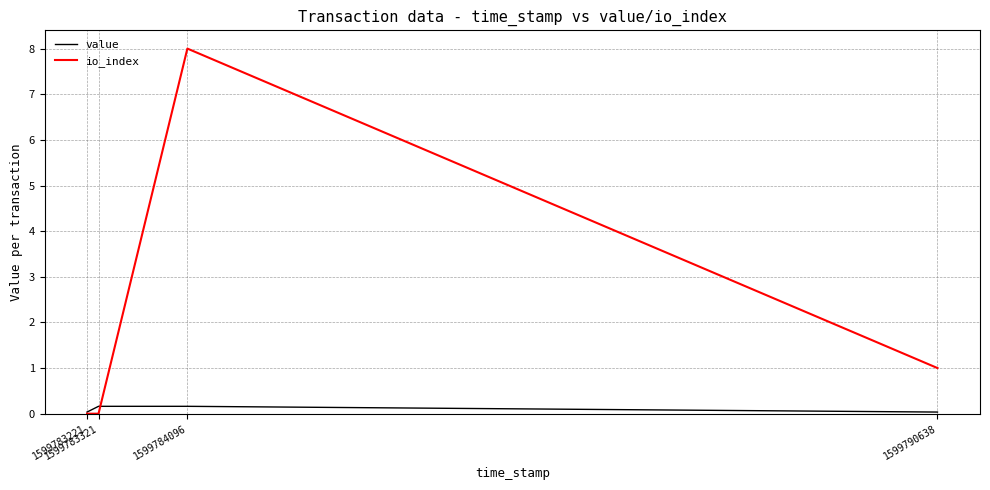

List the series in order of their overall mean, lowest first.

value, io_index